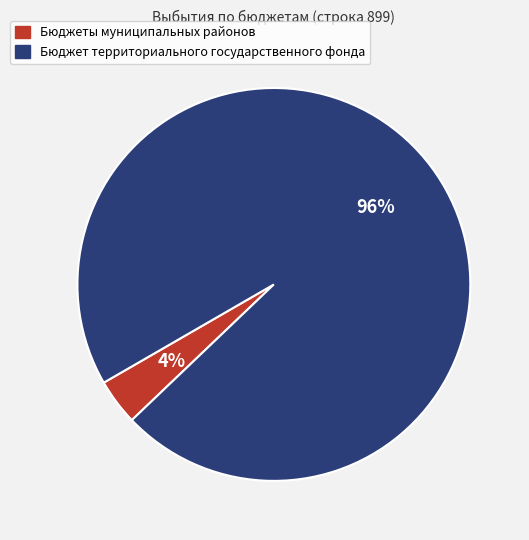

True or false: Бюджеты муниципальных районов accounts for 4% of the total.

True